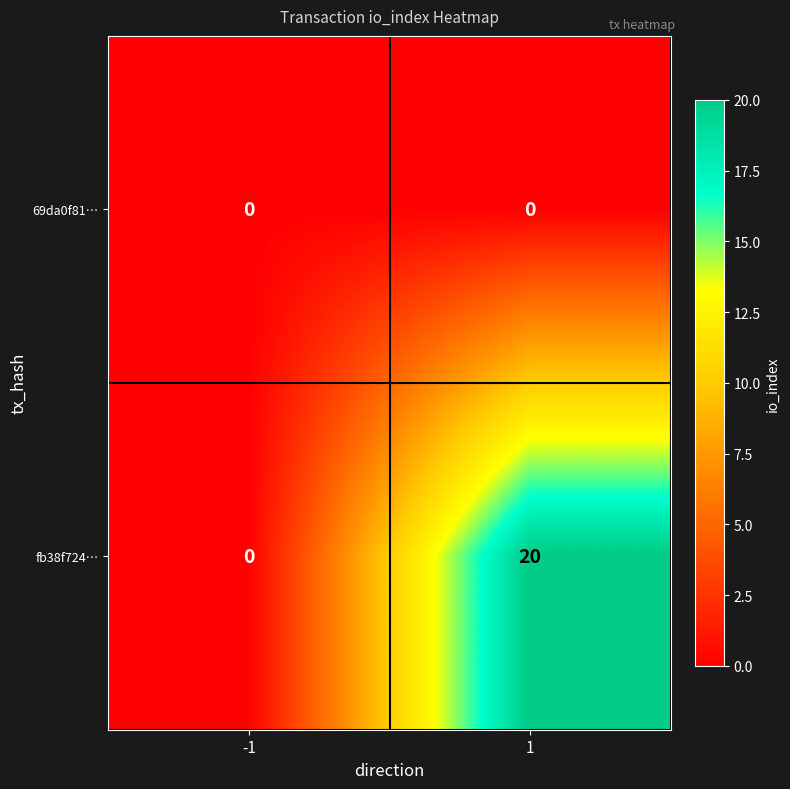

How many distinct data groups are displayed?

2